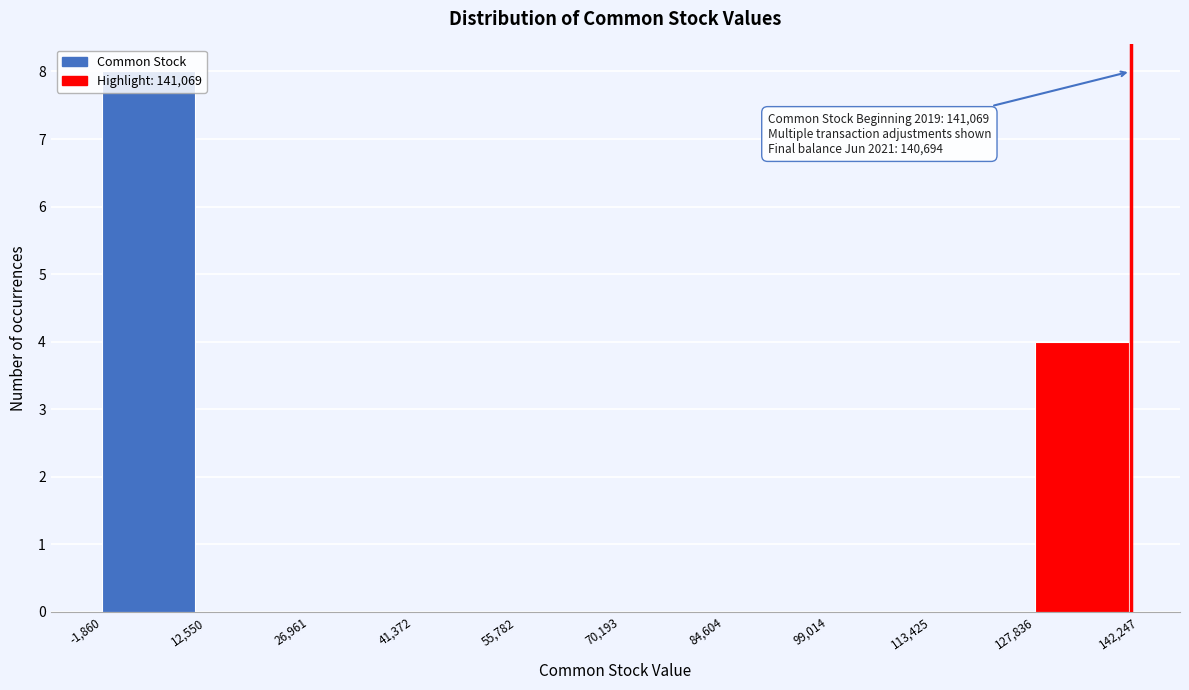

Over which range of the x-axis is the bar tallest?

-1,860 to 12,550